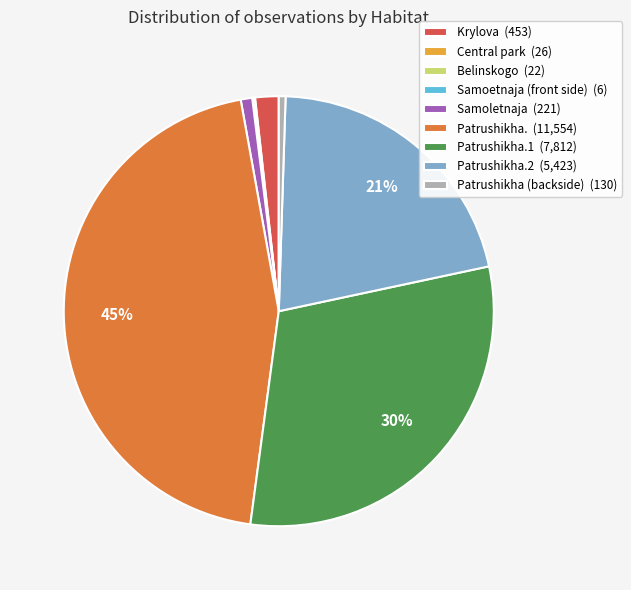

The Patrushikha (backside) (130) slice represents 11% of the pie. True or false?

False